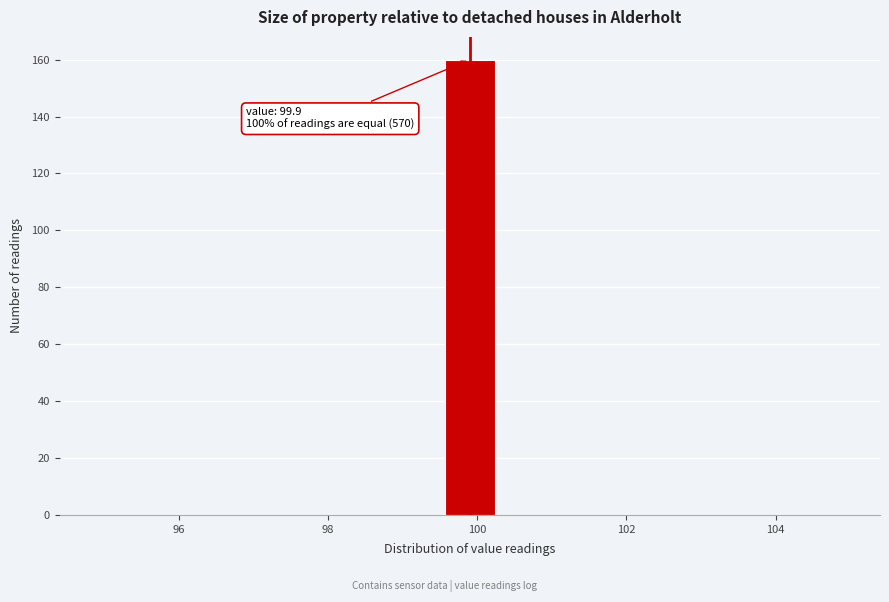

Around what value on the x-axis is the tallest bar? Give the approximate position of its centre, as read against the axis.

100.0